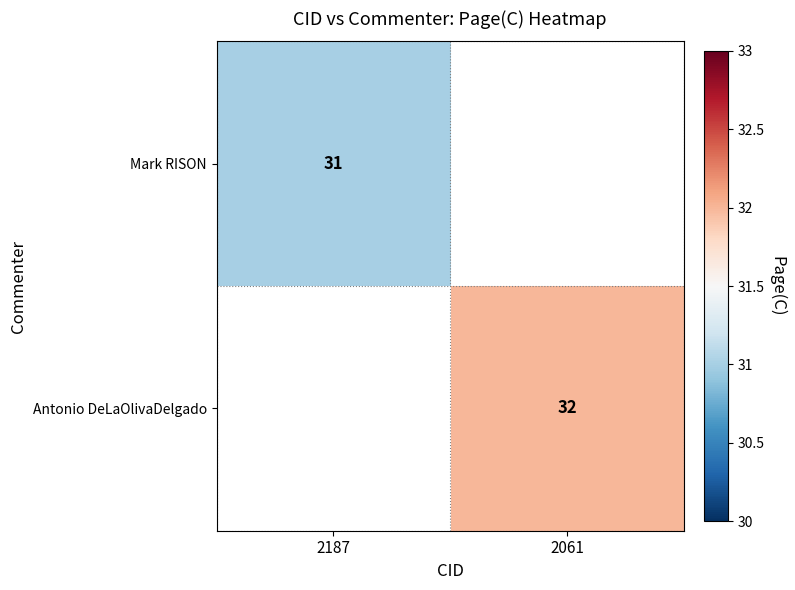

Is the value of Antonio DeLaOlivaDelgado at 2061 greater than the value of Mark RISON at 2187?

Yes